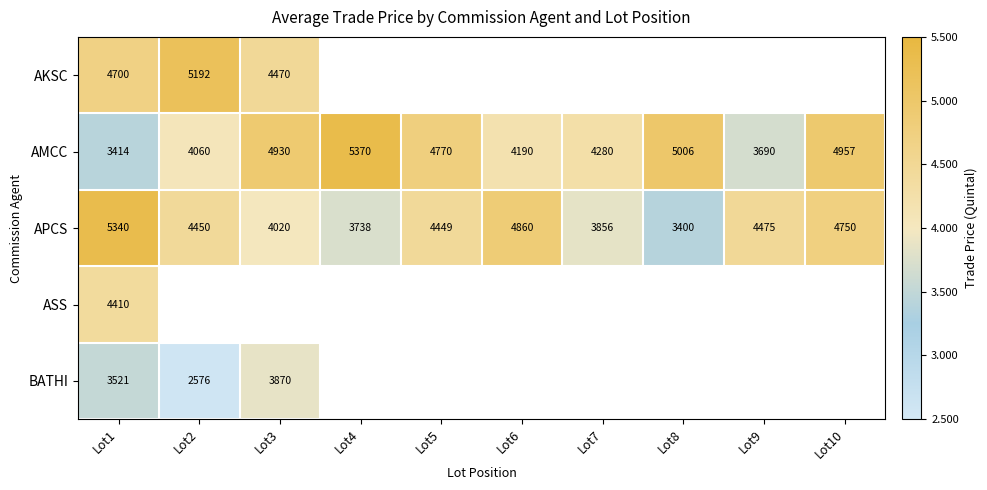

What is the lowest value of the APCS series?

3400